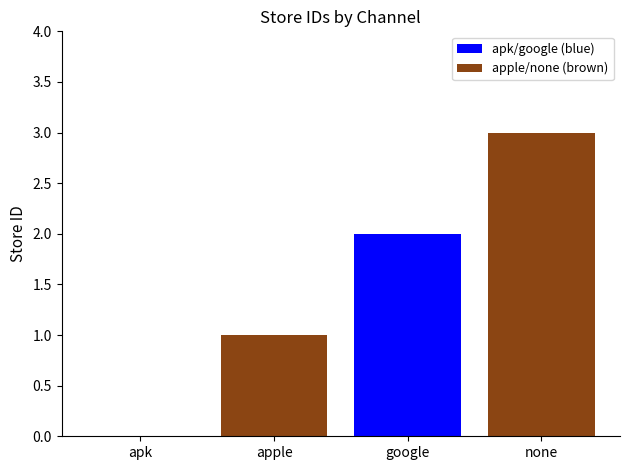

Between google and none, which is larger?

none